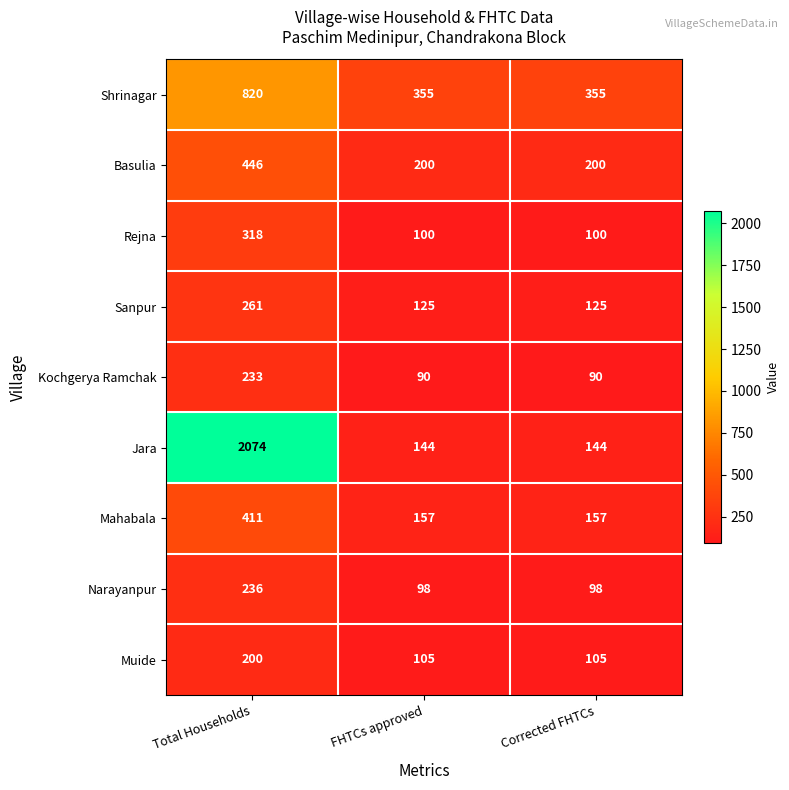

Read the Muide value at Total Households, to the nearest 10.

200